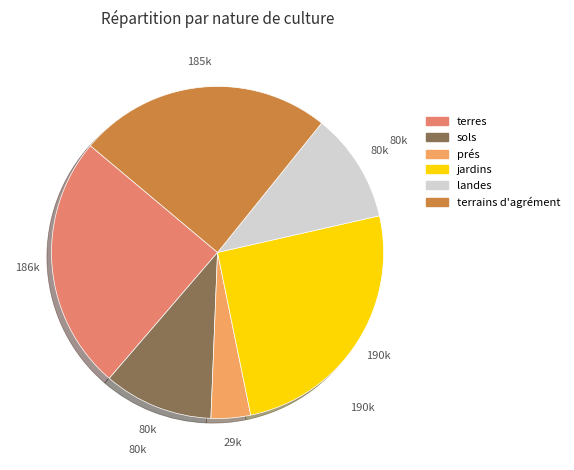

Is it true that terres is 25% of the pie?

True